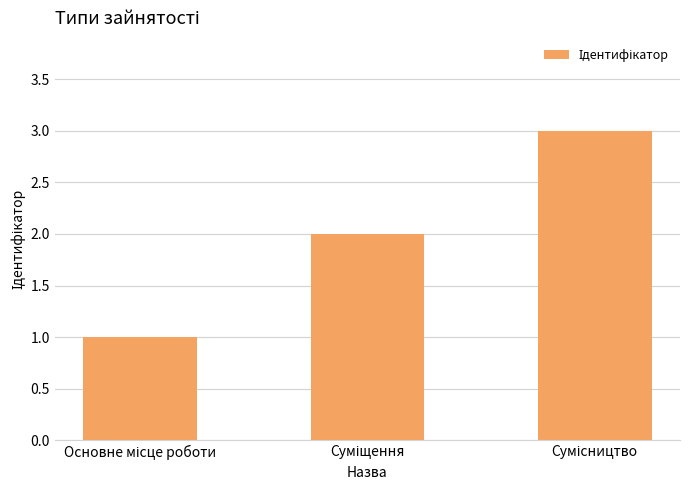

What is the greatest value displayed?

3